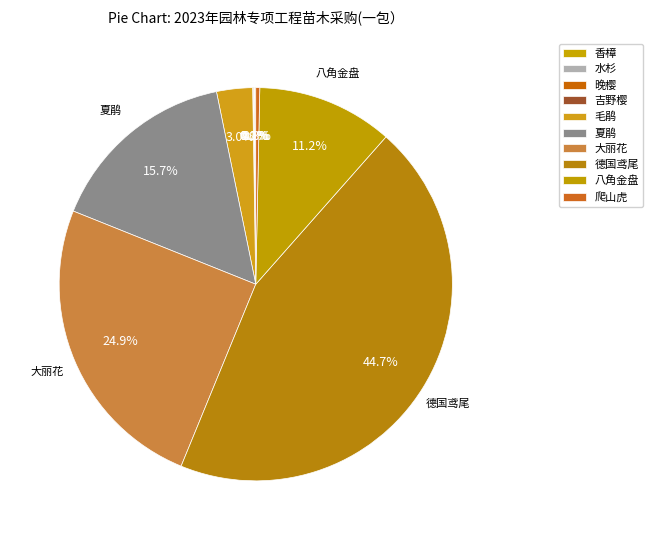

To the nearest percent, what is the average slice percentage?

10%